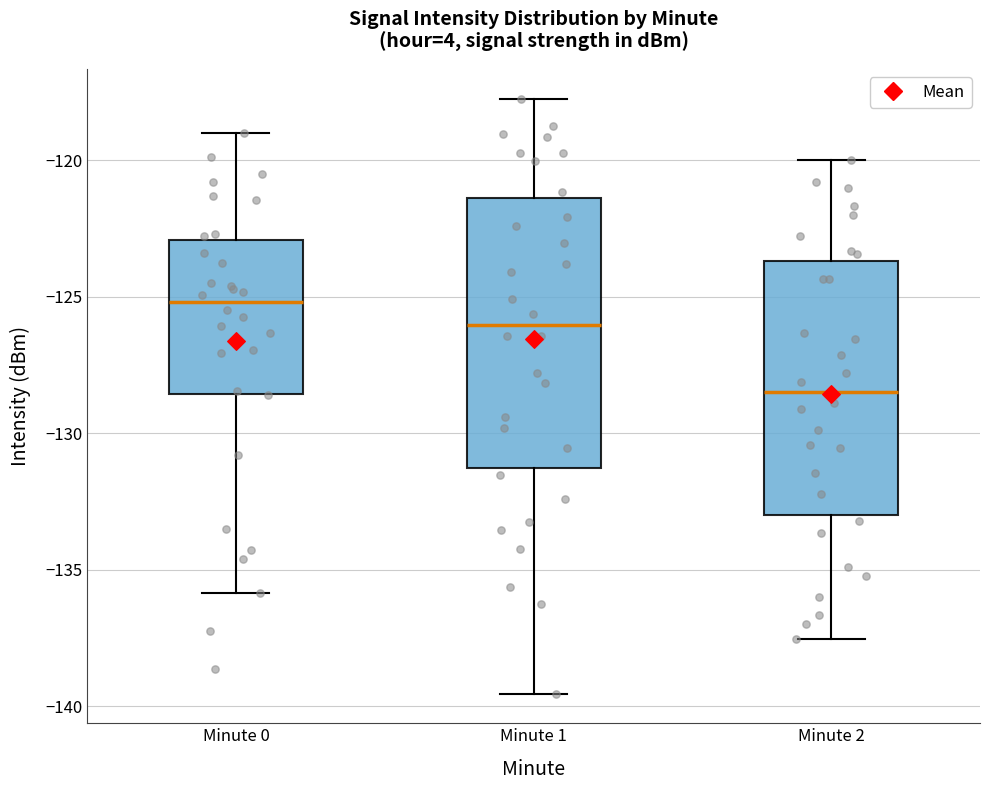

Reading left to right, read every box against the y-axis: the position of its median line, the range the box covers, and the ends of its whiskers. The values are not printed on the chart, so give them approximately, as read against the axis.

Minute 0: median -125.0, box -128.5 to -123.0, whiskers -136.0 to -119.0
Minute 1: median -126.0, box -131.5 to -121.5, whiskers -139.5 to -117.5
Minute 2: median -128.5, box -133.0 to -123.5, whiskers -137.5 to -120.0